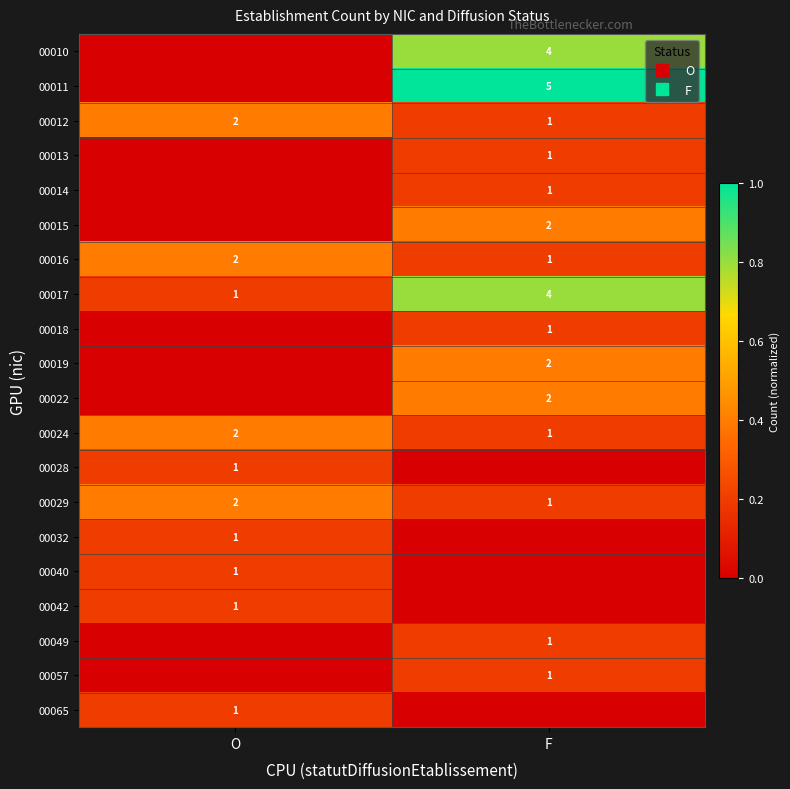

At how many categories does at least one series exceed 0?

2